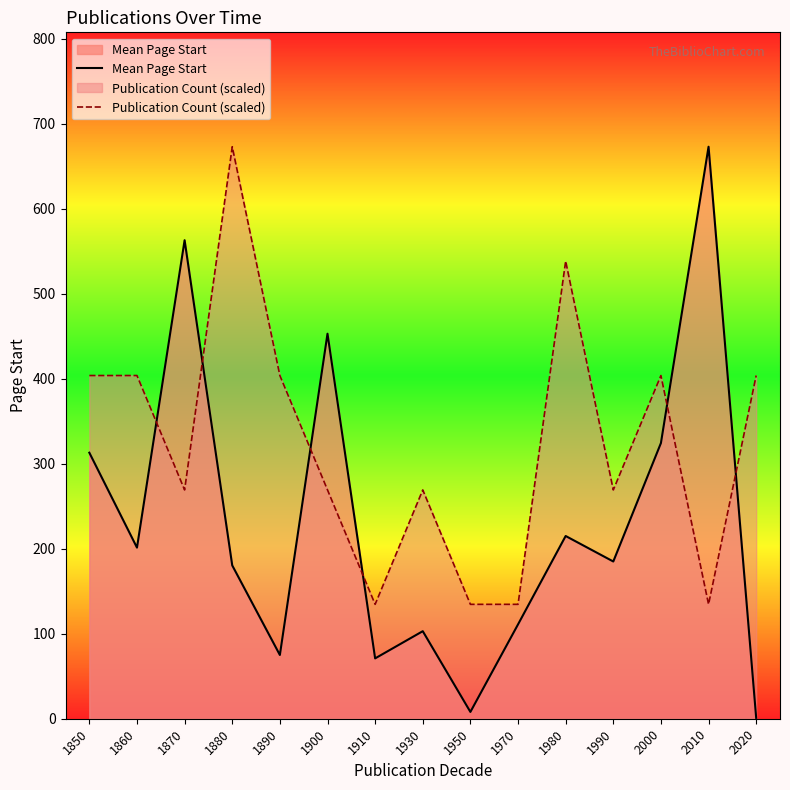

The Mean Page Start series shows 563.0 at 1870. True or false?

True